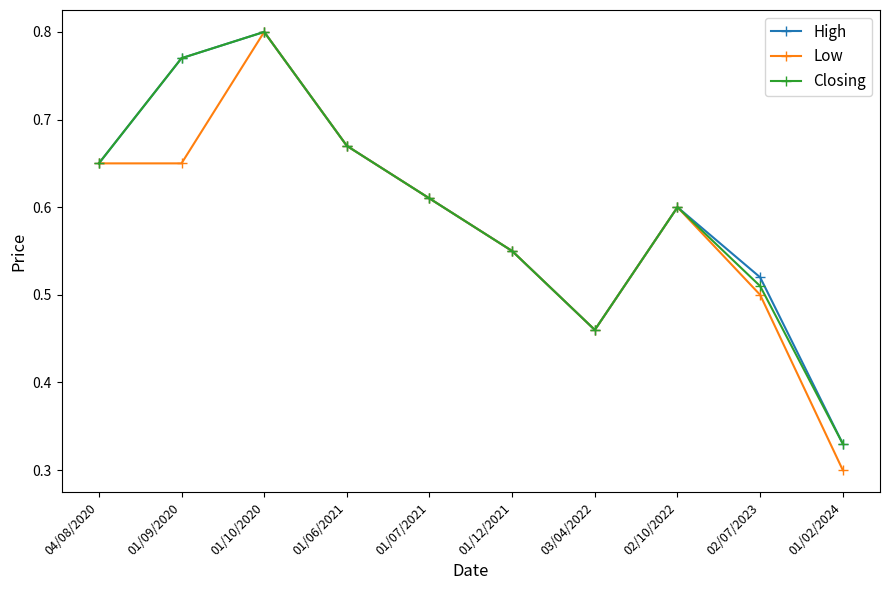

Where is Closing nearest to the value 0?

01/02/2024